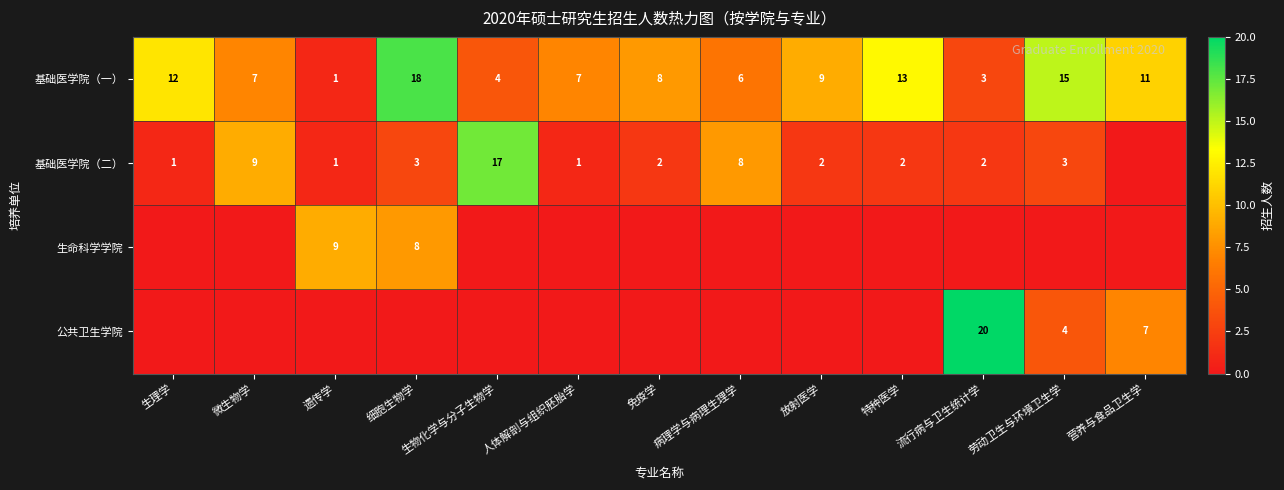

What is the difference between the maximum and minimum values in the 基础医学院（一） series?

17